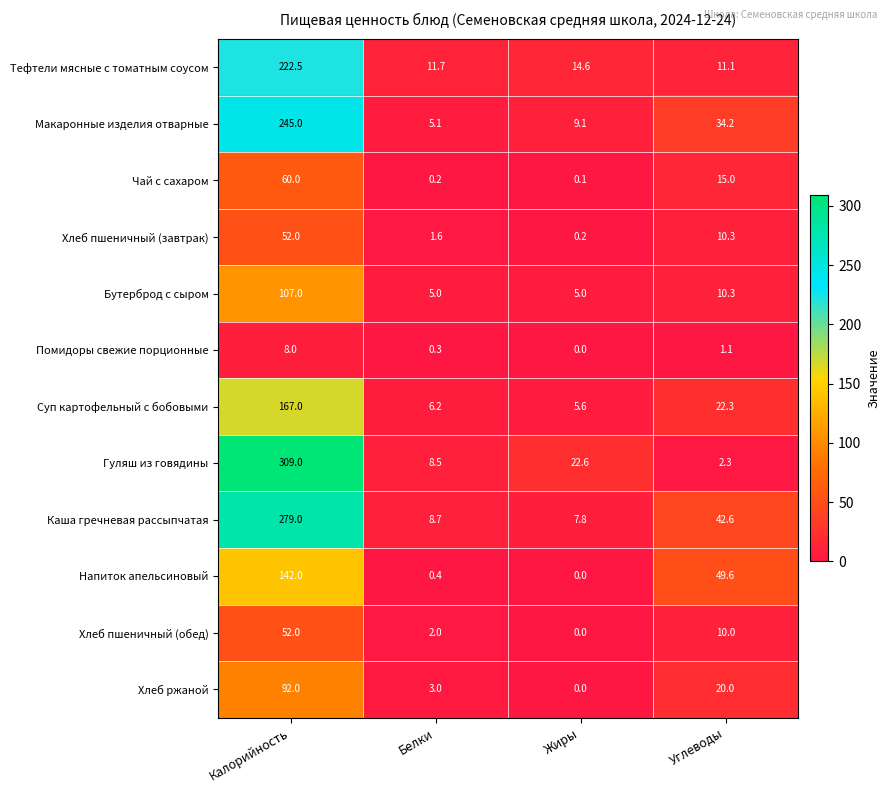

Rank the categories by Чай с сахаром value from highest to lowest.

Калорийность, Углеводы, Белки, Жиры